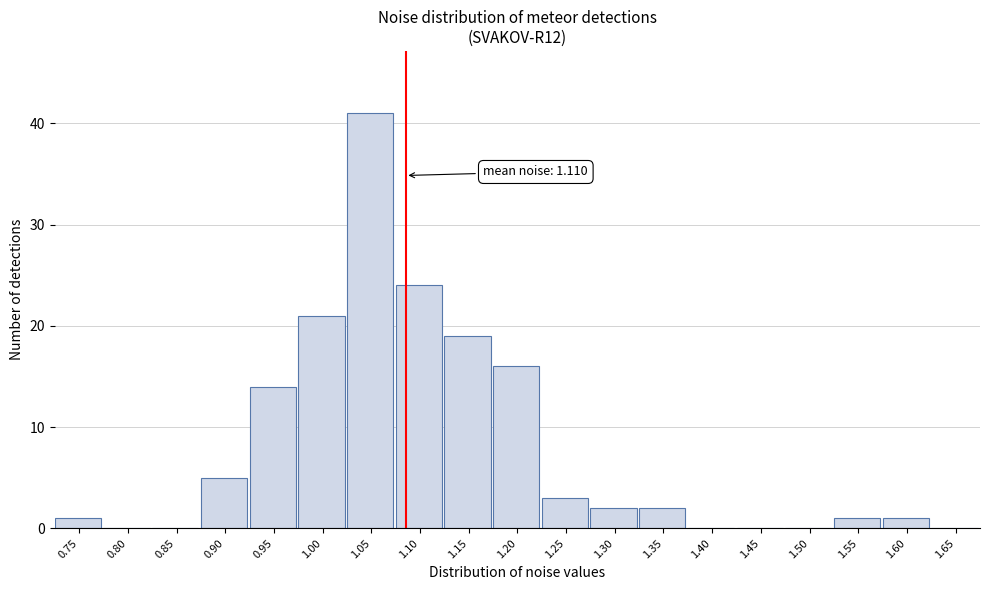

Reading right to left, transcribe all the data shown in this chart.

1.65=0	1.60=1	1.55=1	1.50=0	1.45=0	1.40=0	1.35=2	1.30=2	1.25=3	1.20=16	1.15=19	1.10=24	1.05=41	1.00=21	0.95=14	0.90=5	0.85=0	0.80=0	0.75=1